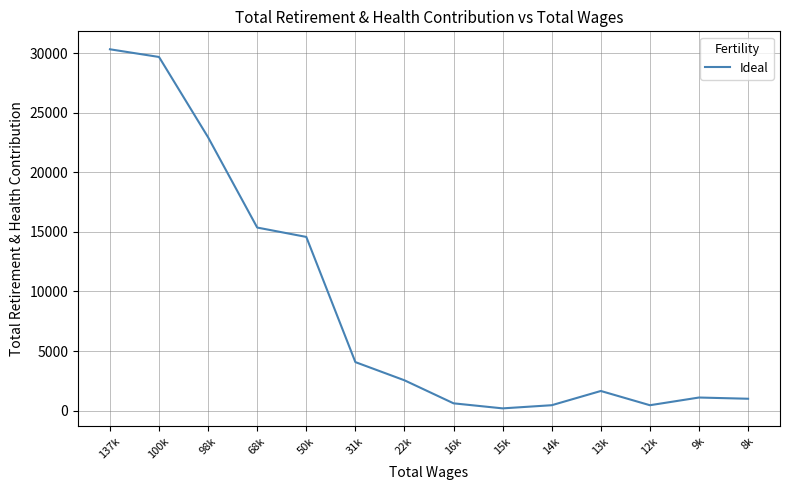

Approximately how many times larger is the value at 100k compared to 68k?

1.9